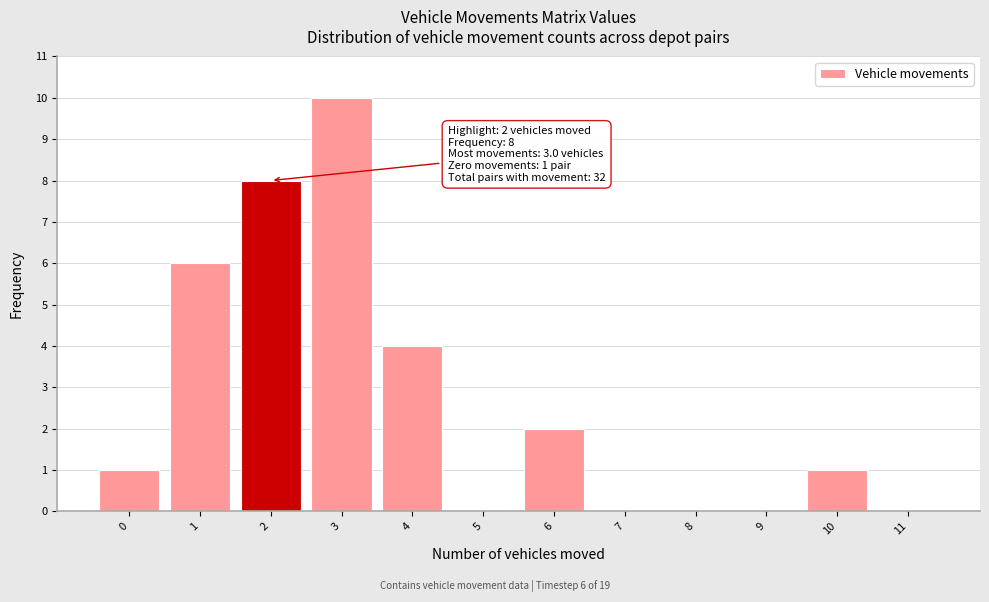

Over which range of the x-axis is the bar tallest?

2.5 to 3.5